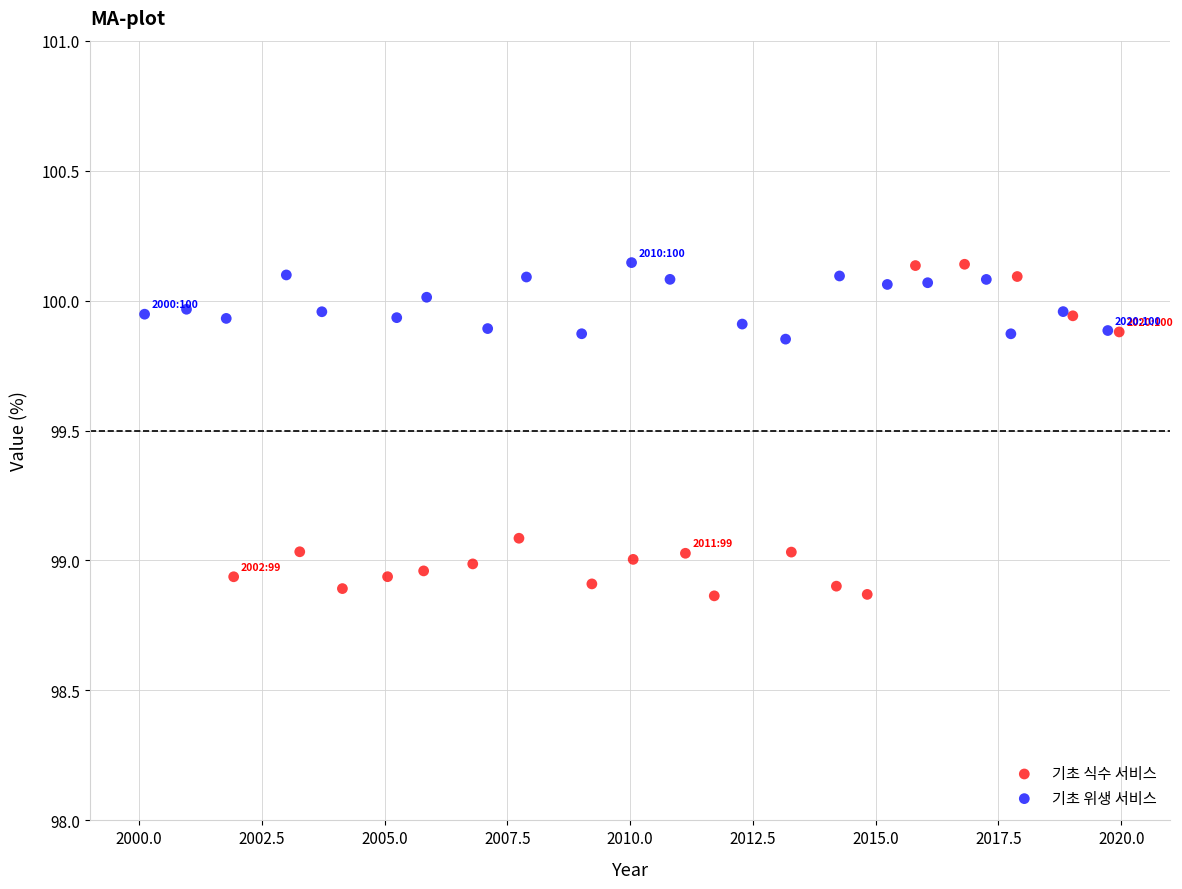

Which series contains the lowest Y value?

기초 식수 서비스